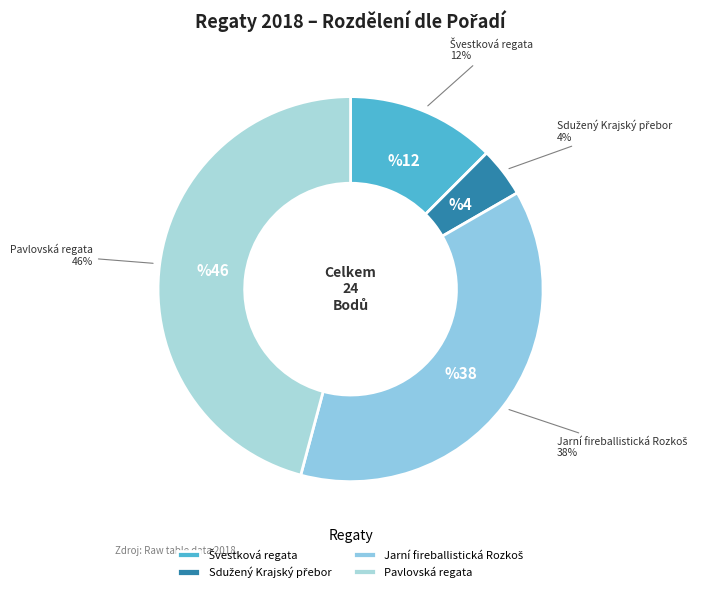

Does any single category account for the majority?

No